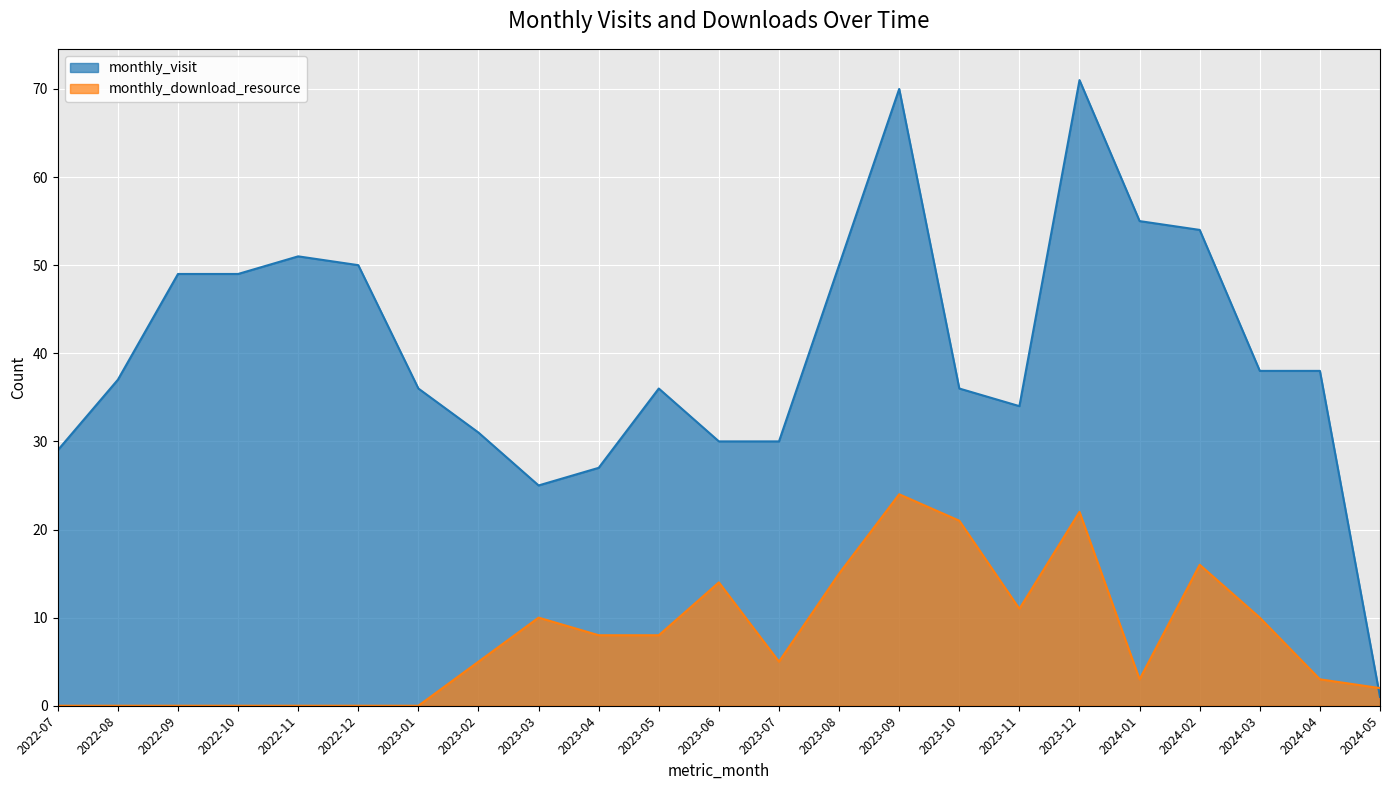

Which series changed the most between 2022-11 and 2022-12?

monthly_visit